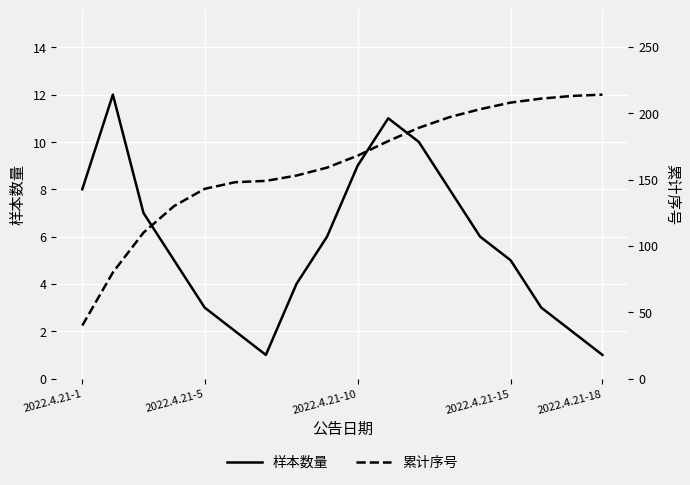

What is the minimum value shown in the chart?

1